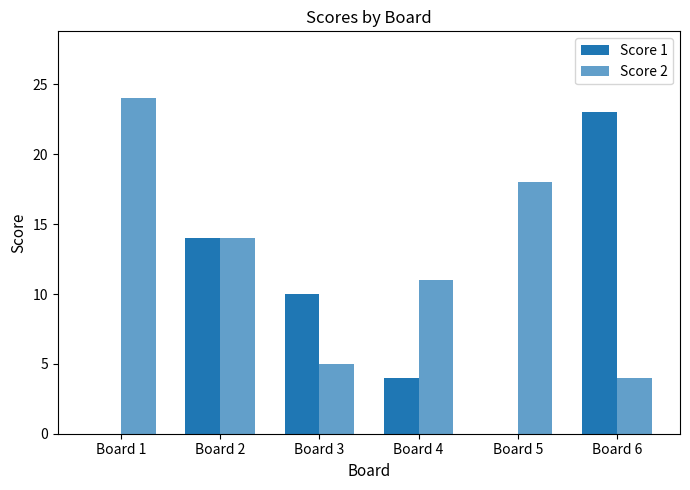

Which category has the highest value in the Score 2 series?

Board 1